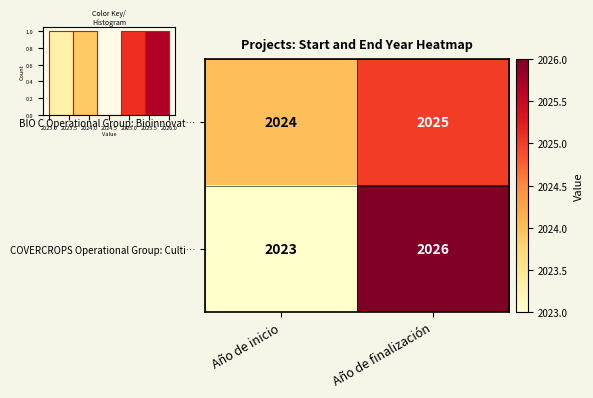

True or false: COVERCROPS Operational Group: Culti… has a value of 1197 at Año de finalización.

False